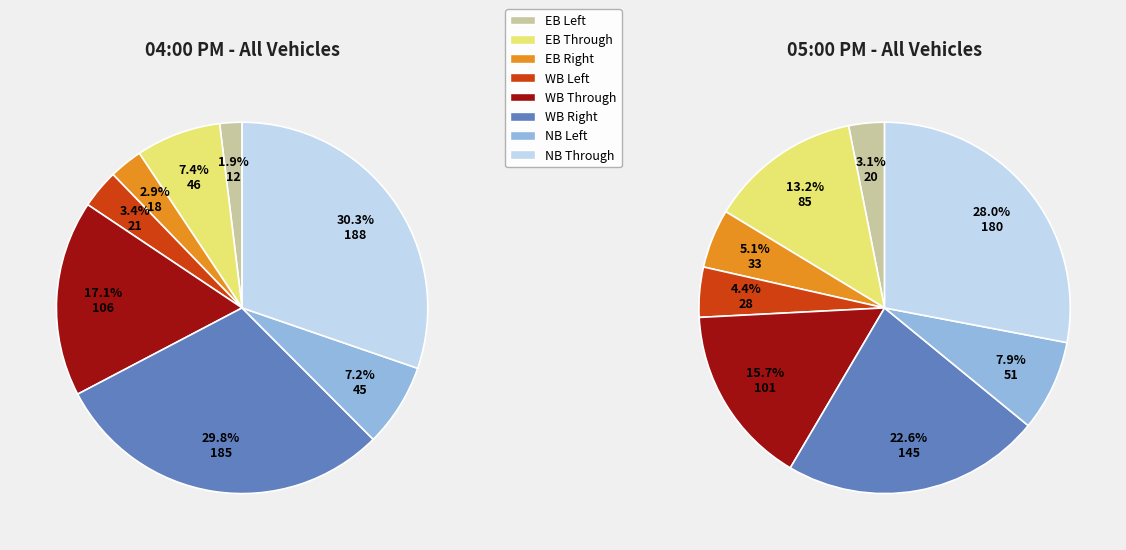

How many segments does this pie chart have?

8